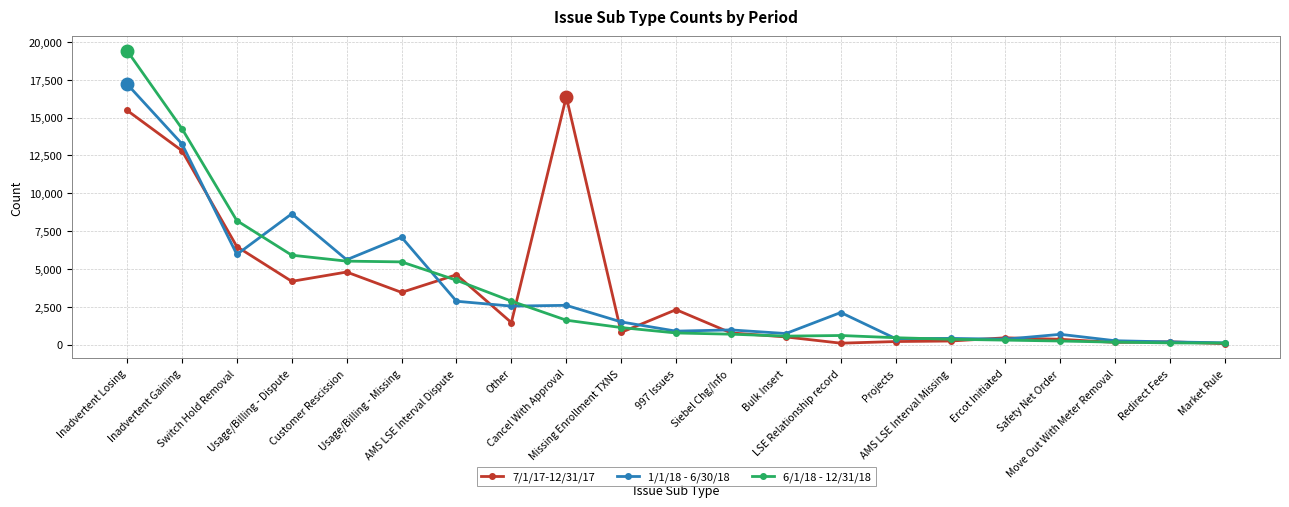

True or false: 1/1/18 - 6/30/18 has more than 2 points higher than both neighbors.

True